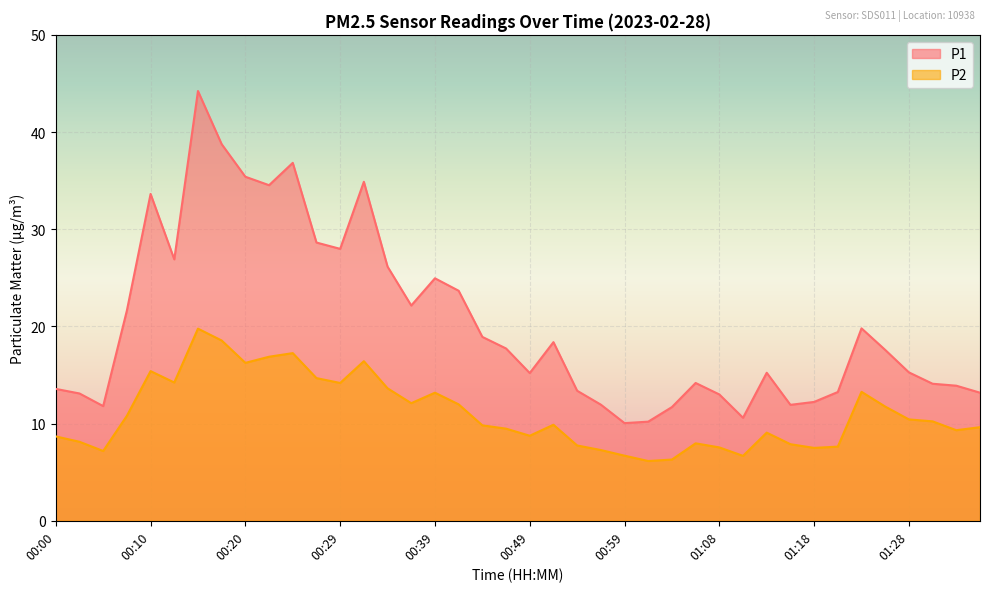

Rank the categories by P1 value from highest to lowest.

00:15, 00:17, 00:24, 00:20, 00:32, 00:22, 00:10, 00:27, 00:29, 00:12, 00:34, 00:39, 00:42, 00:37, 00:07, 01:23, 00:44, 00:51, 00:46, 01:25, 01:28, 01:13, 00:49, 01:06, 01:30, 01:33, 00:00, 00:54, 01:20, 01:35, 00:02, 01:08, 01:18, 00:56, 01:16, 00:05, 01:03, 01:11, 01:01, 00:59